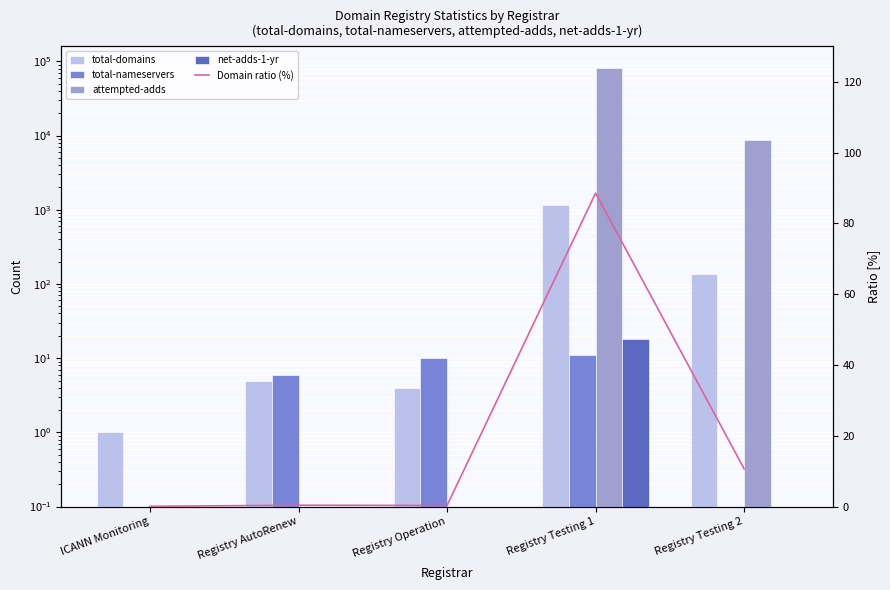

Reading right to left, transcribe all the data shown in this chart.

total-domains: 138.0	1146.0	4.0	5.0	1.0
total-nameservers: 0.1	11.0	10.0	6.0	0.1
attempted-adds: 8800.0	80440.0	0.1	0.1	0.1
net-adds-1-yr: 0.1	18.0	0.1	0.1	0.1
Domain ratio (%): 10.7	88.6	0.3	0.4	0.1